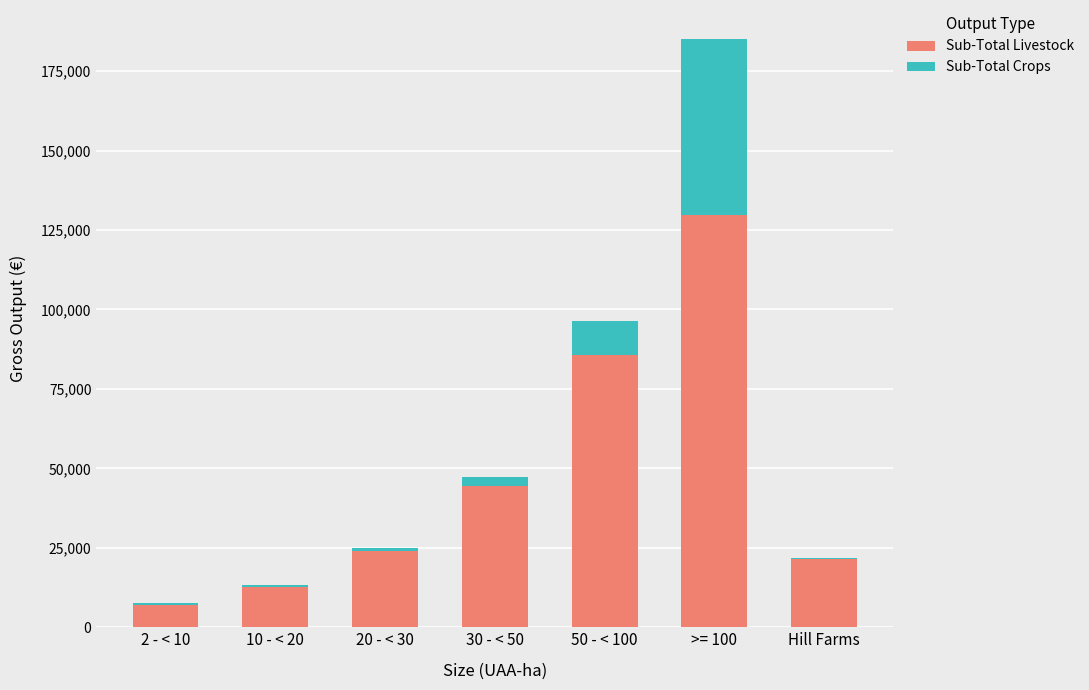

What is the sum of all Sub-Total Livestock values?

324614